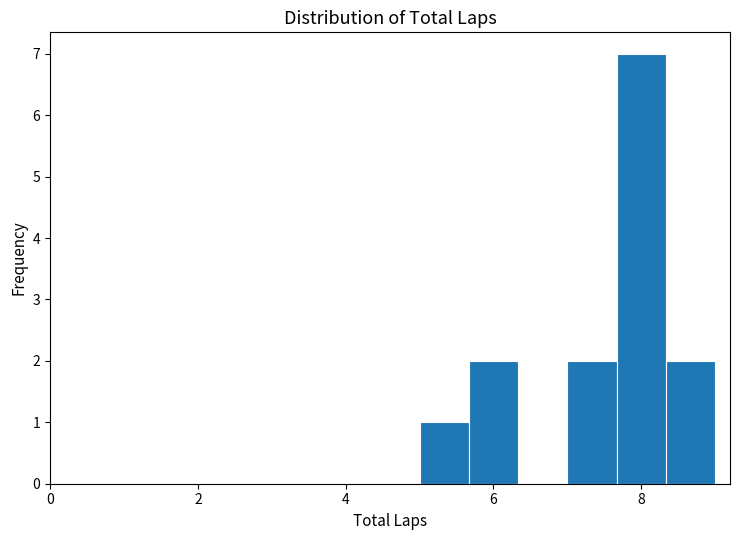

Around what value on the x-axis is the tallest bar? Give the approximate position of its centre, as read against the axis.

8.0